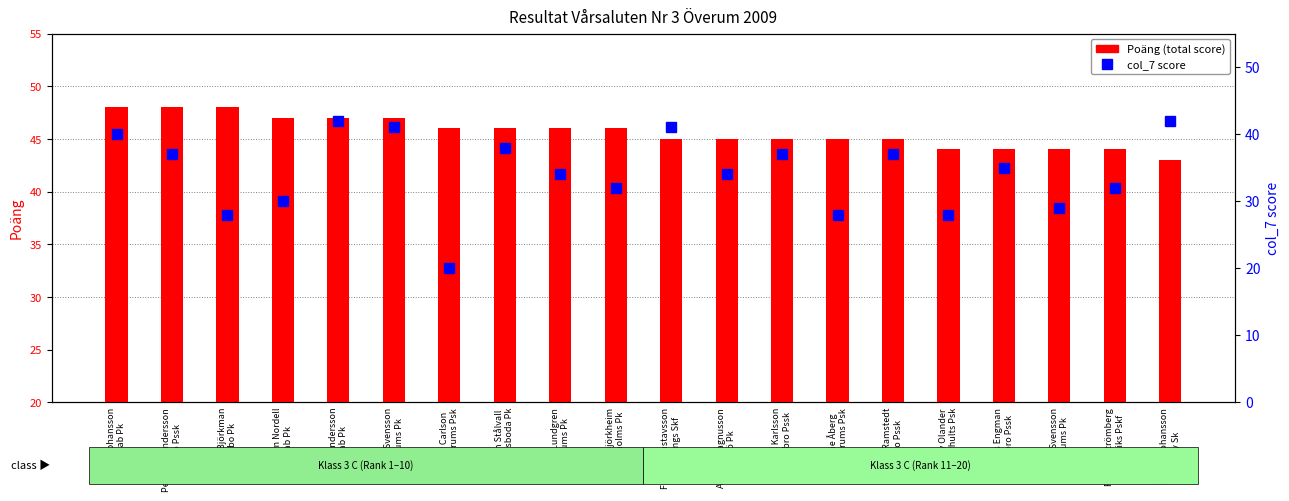

What are all the series names shown in the legend?

Poäng (total score), col_7 score